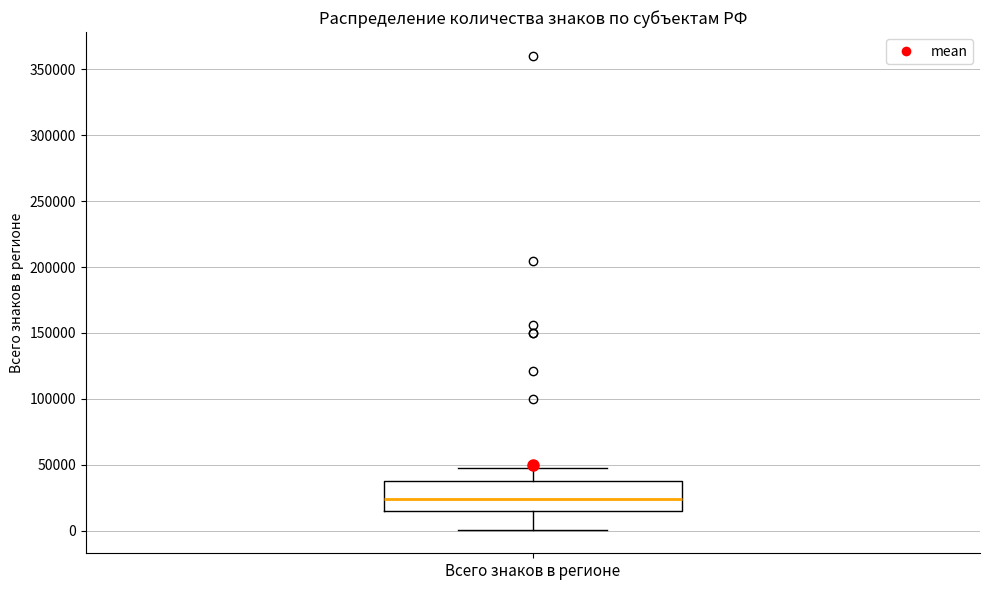

Transcribe this box plot: give where the median line is, the range the box spans, and where the two whiskers end, as read against the y-axis. The values are not printed on the chart, so give them approximately, as read against the axis.

median 25000, box 15000 to 40000, whiskers 0 to 45000